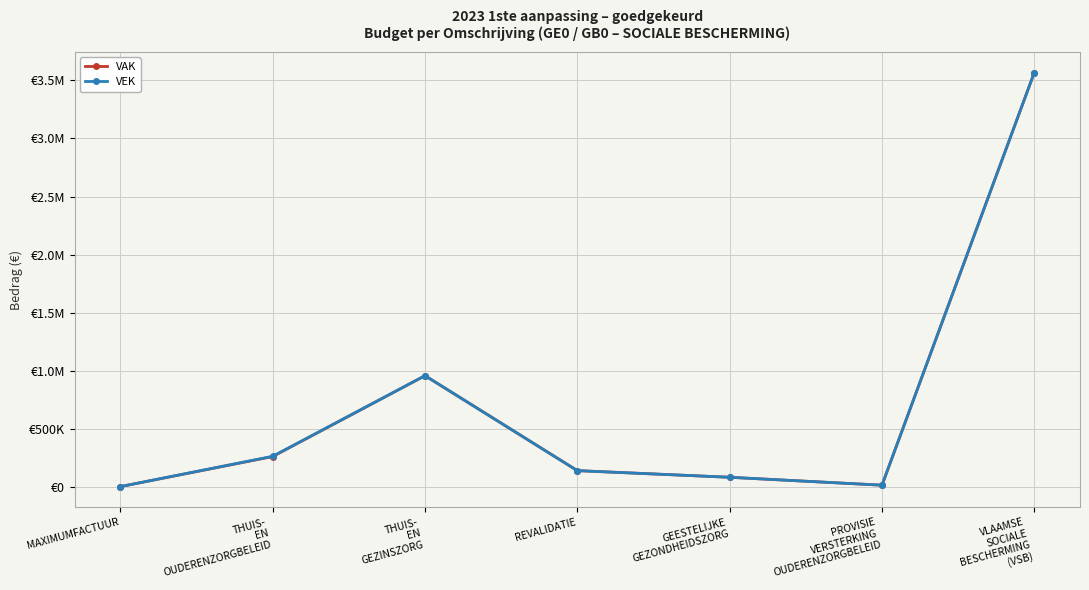

What are all the series names shown in the legend?

VAK, VEK